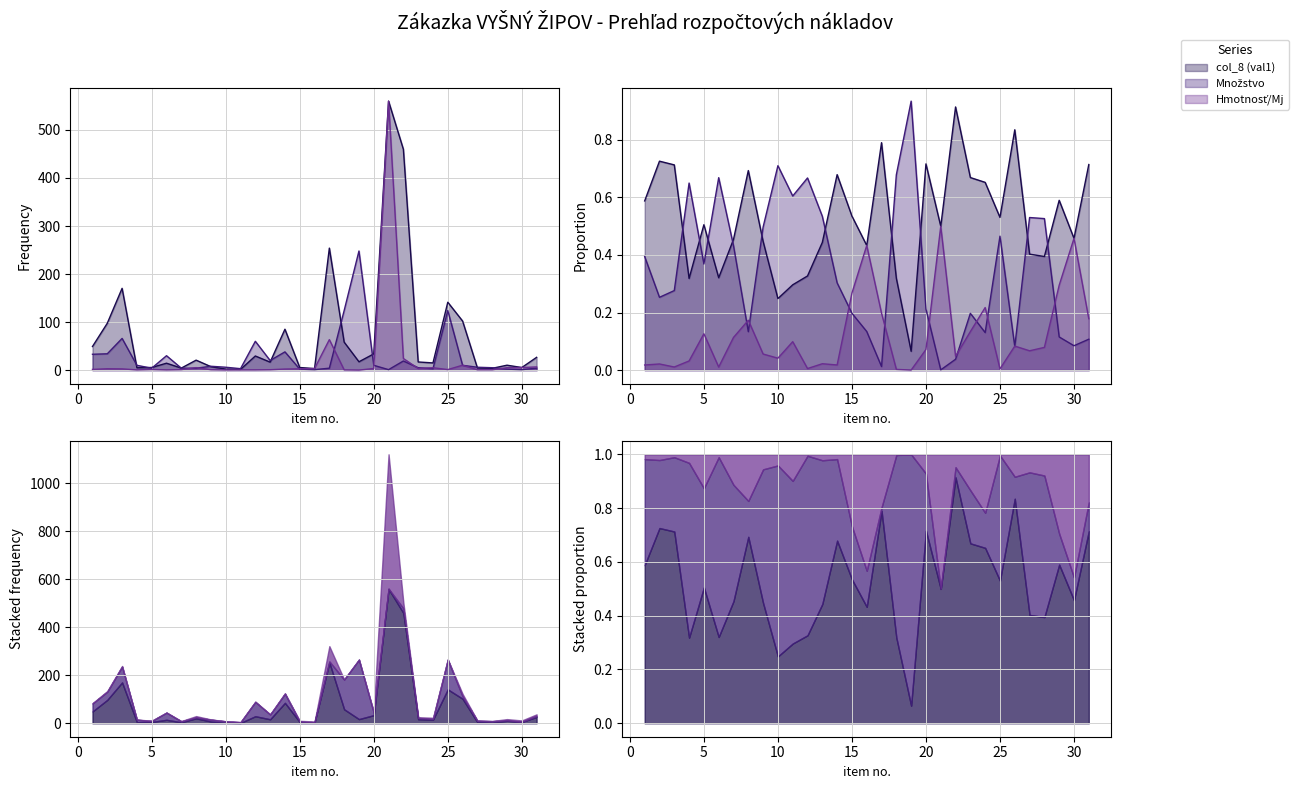

The Množstvo series shows 4.0 at 5. True or false?

True